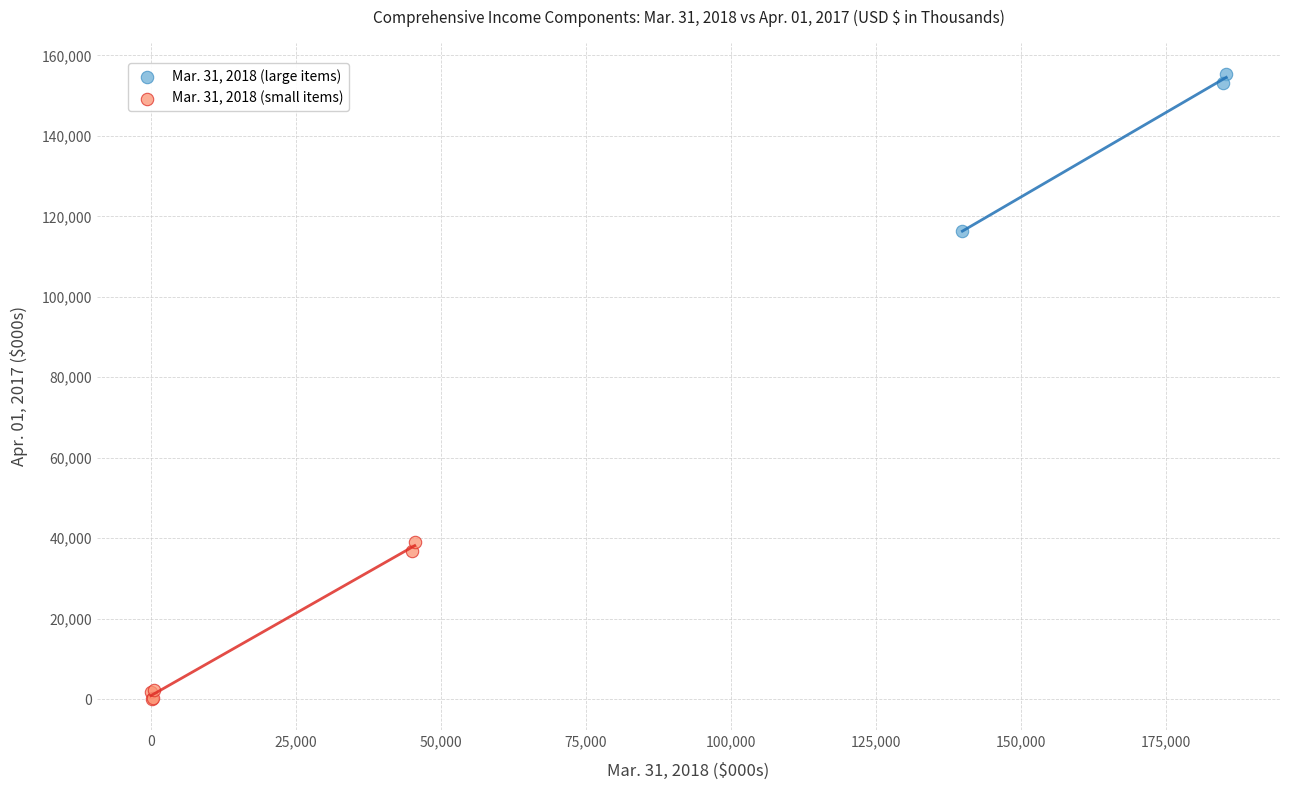

Which series reaches the maximum Y coordinate?

Mar. 31, 2018 (large items)